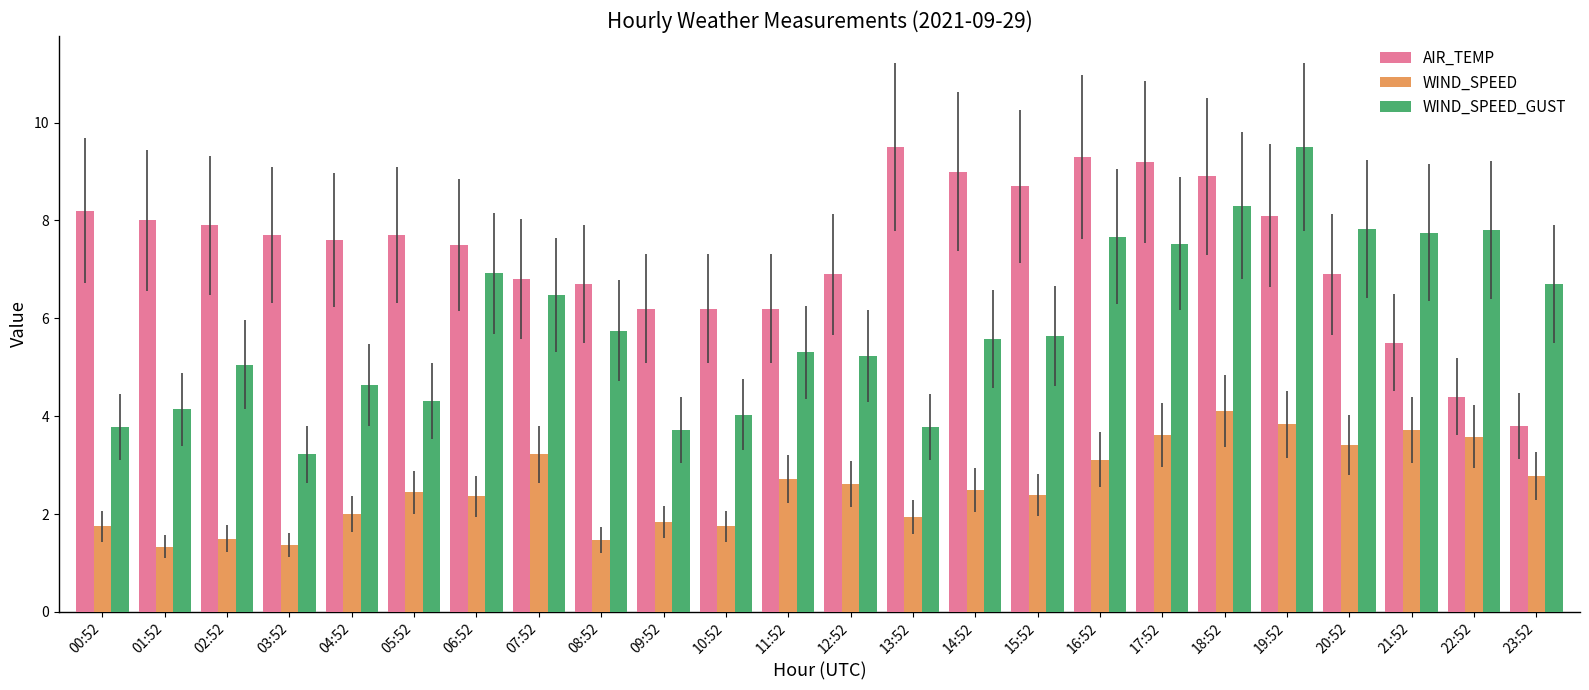

What is the value of the WIND_SPEED bar at the 8th from the left?

3.2